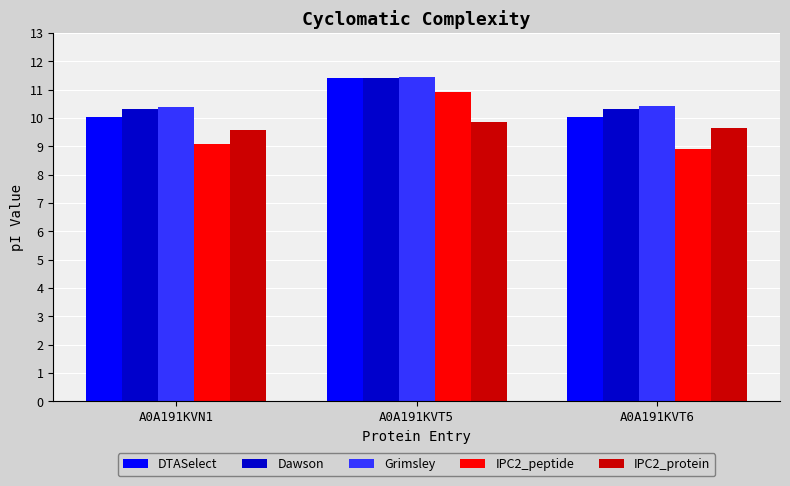

Are the bars grouped side by side (vs. stacked)?

Yes